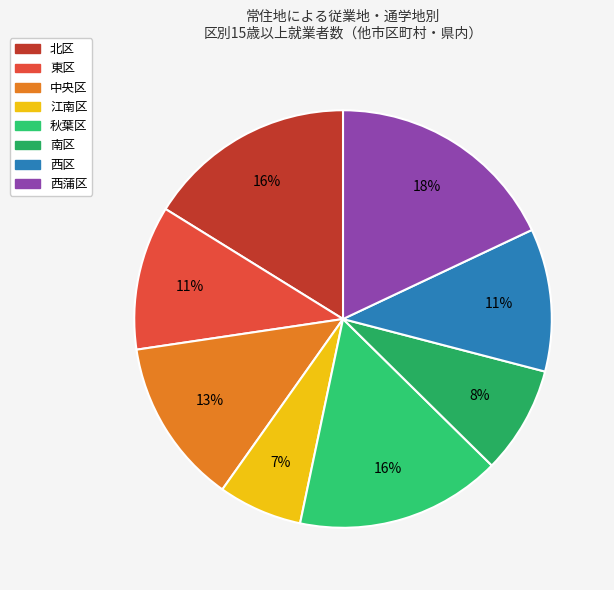

How many segments does this pie chart have?

8